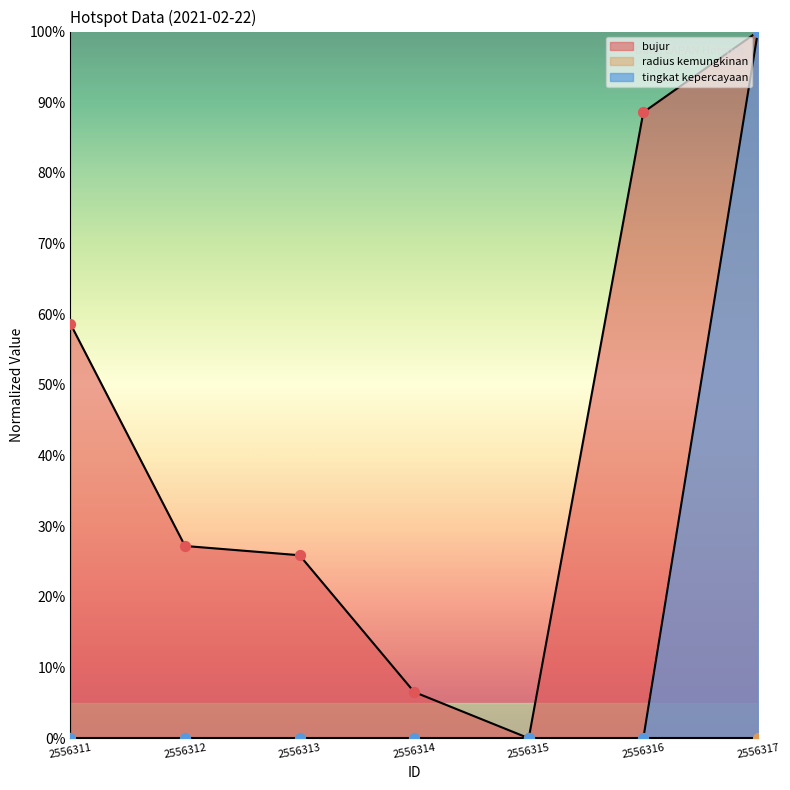

At which category is the sum across all series the highest?

2556317